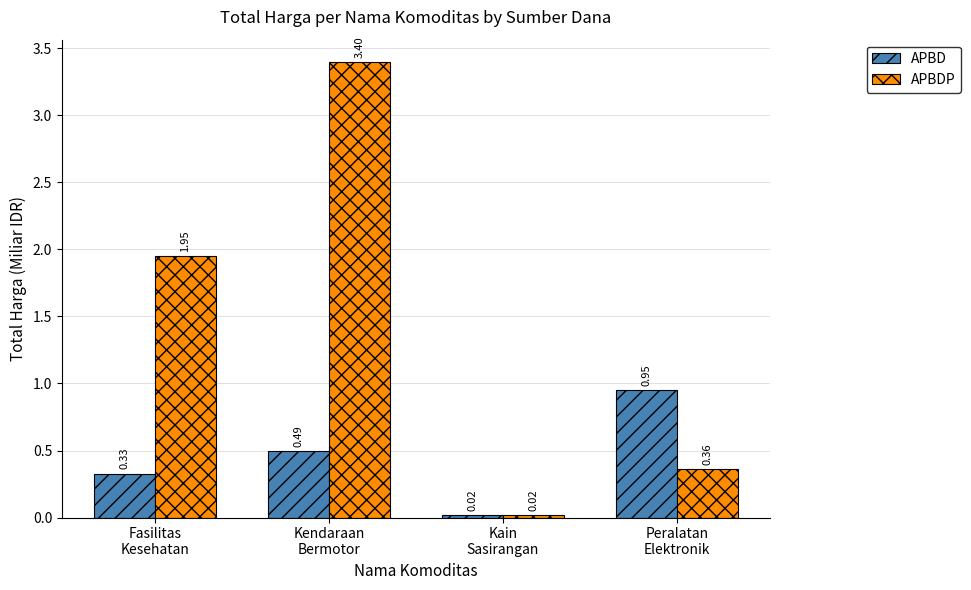

At which label does APBDP reach its peak?

Kendaraan
Bermotor